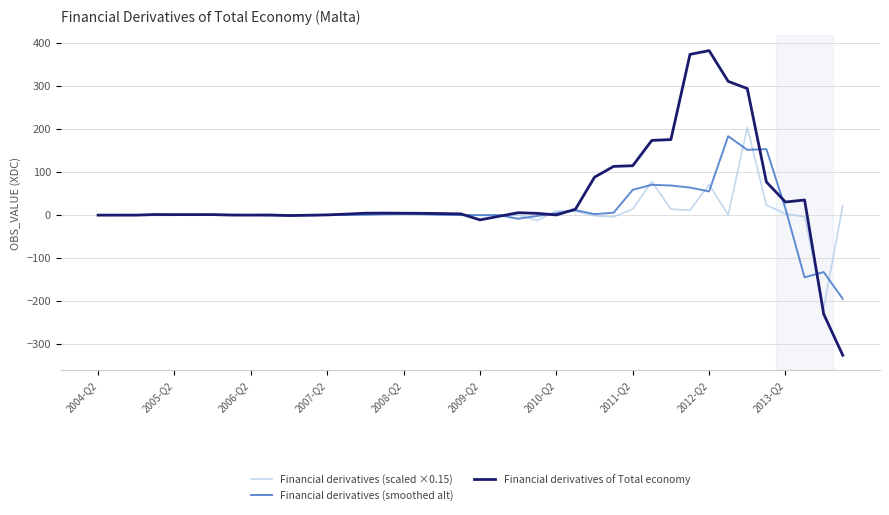

What is the maximum value shown in the chart?

382.1